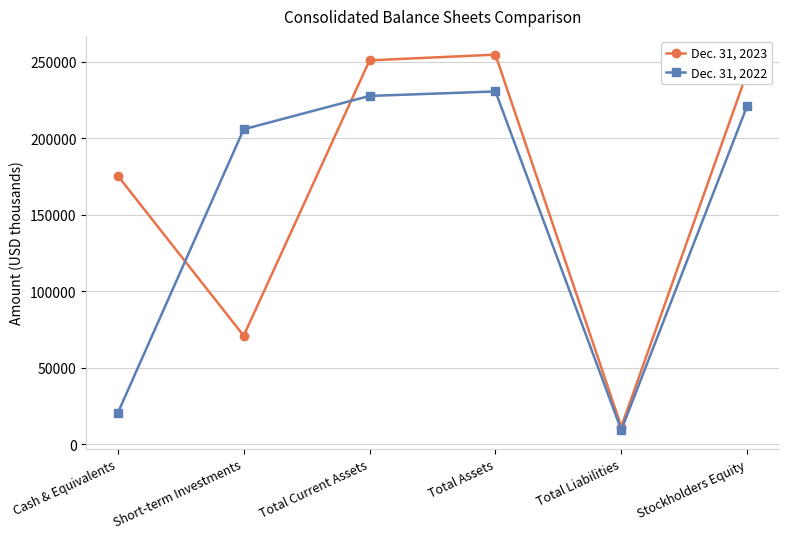

Is it true that Dec. 31, 2023 equals 175530 at Cash & Equivalents?

True